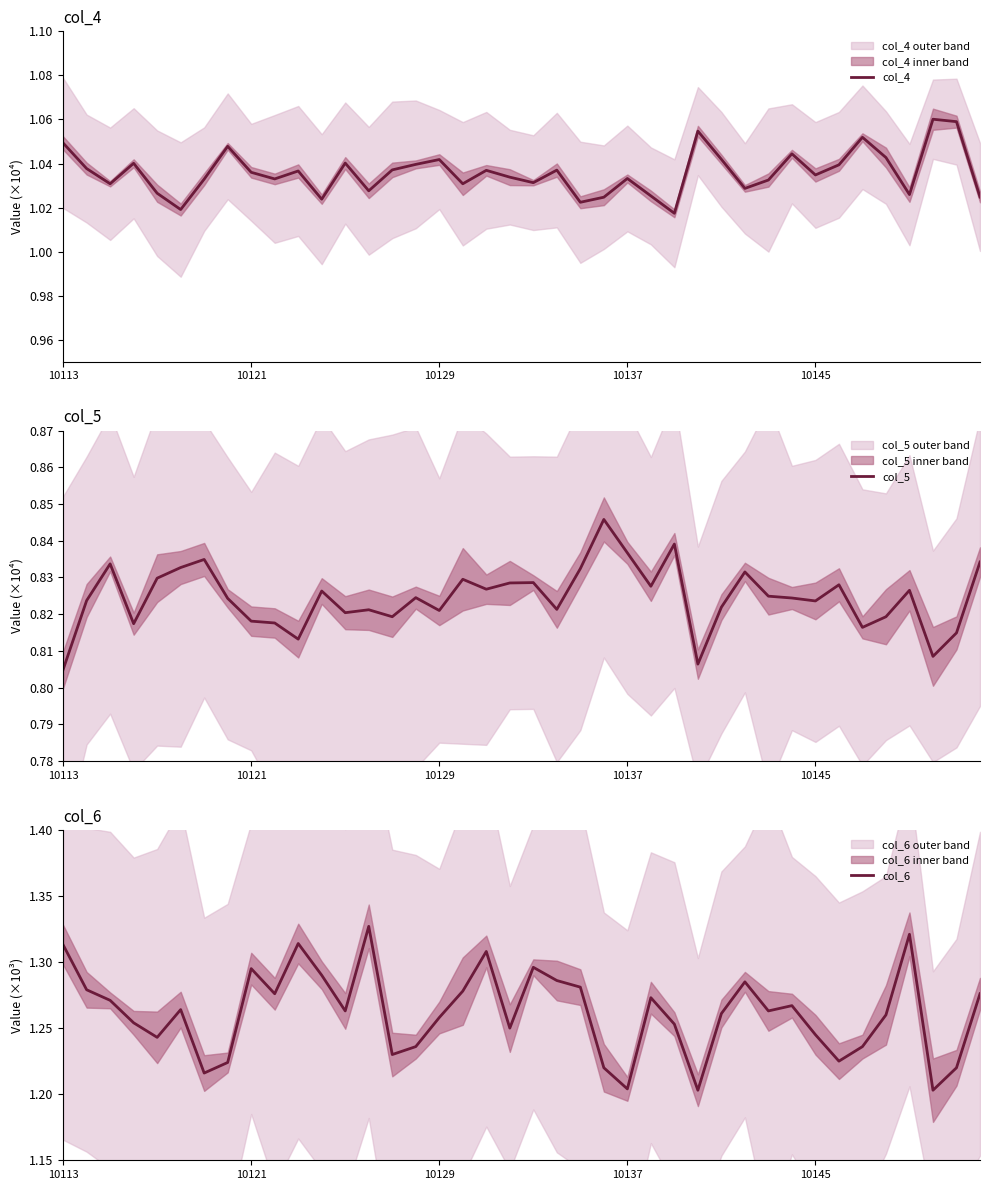

The col_4 series shows 0.7 at 10121. True or false?

False